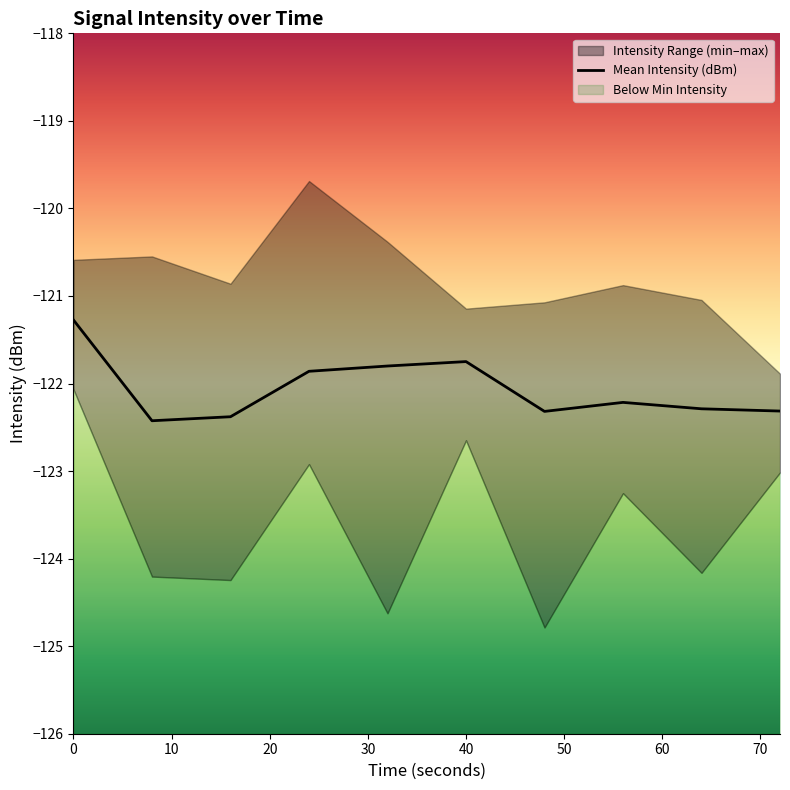

What is the difference between the maximum and minimum values?

1.2